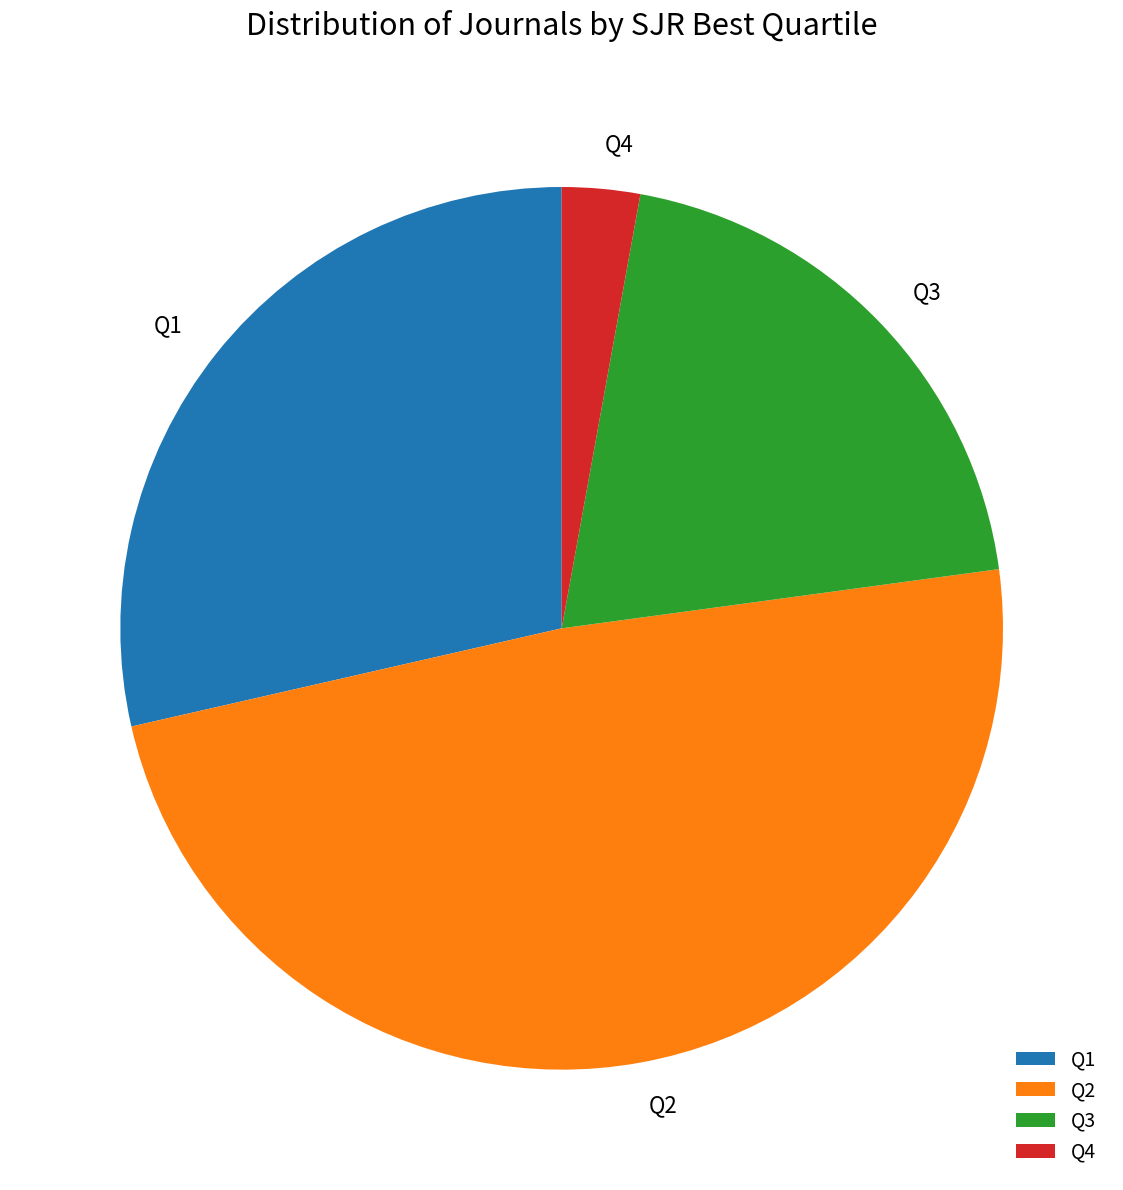

Which category has the biggest portion of the pie?

Q2